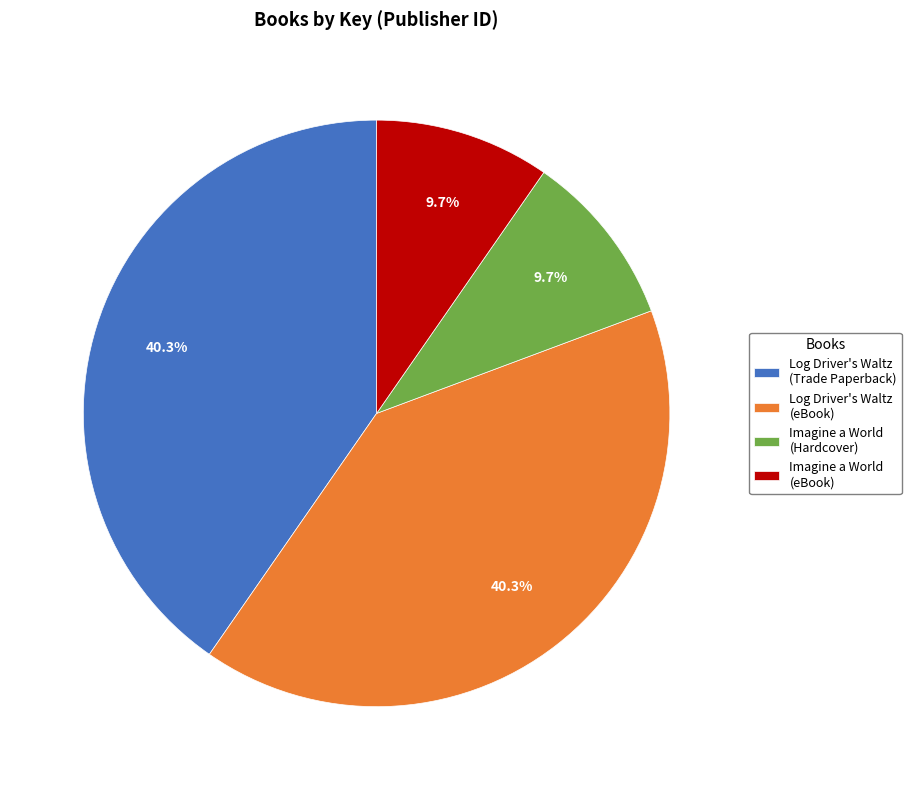

Which has a higher value, Log Driver's Waltz (Trade Paperback) or Imagine a World (Hardcover)?

Log Driver's Waltz (Trade Paperback)